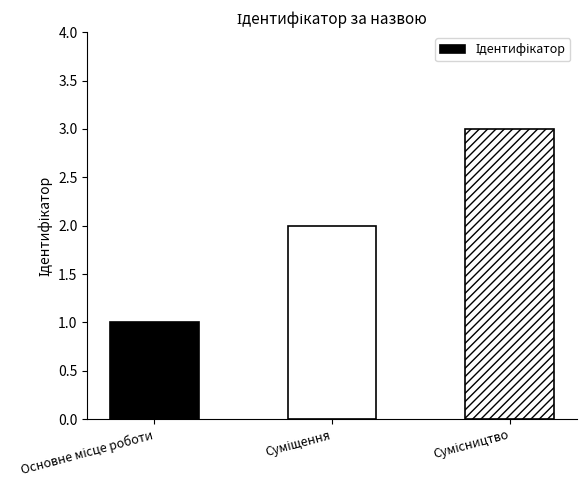

What is the sum of all values?

6